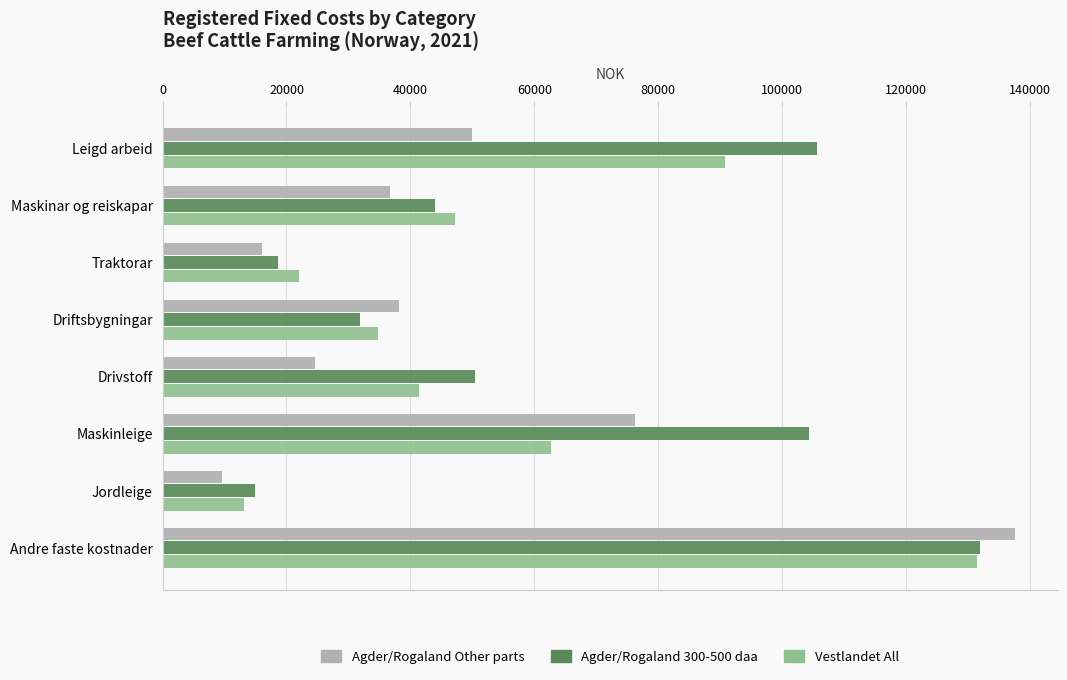

What is the total value across all series at Traktorar?

56700